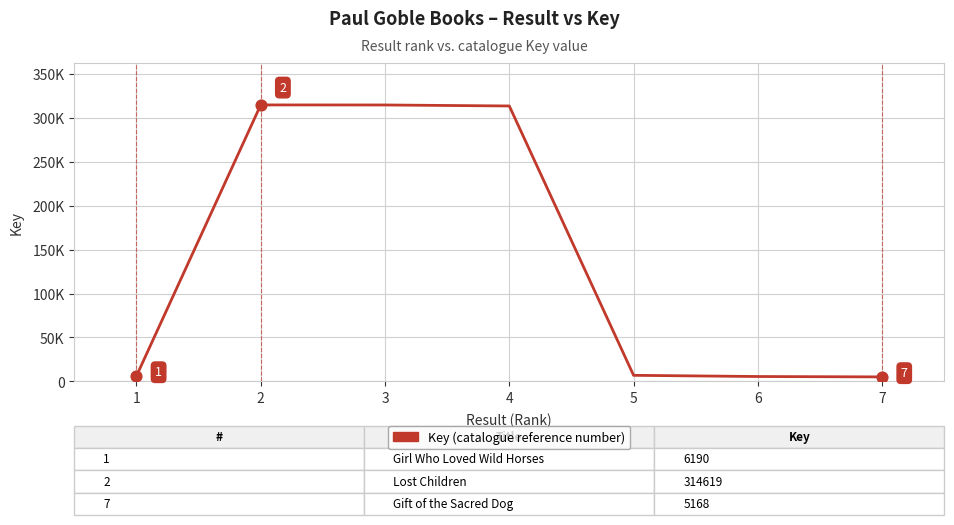

What is the change in value from 1 to 7?

-1022